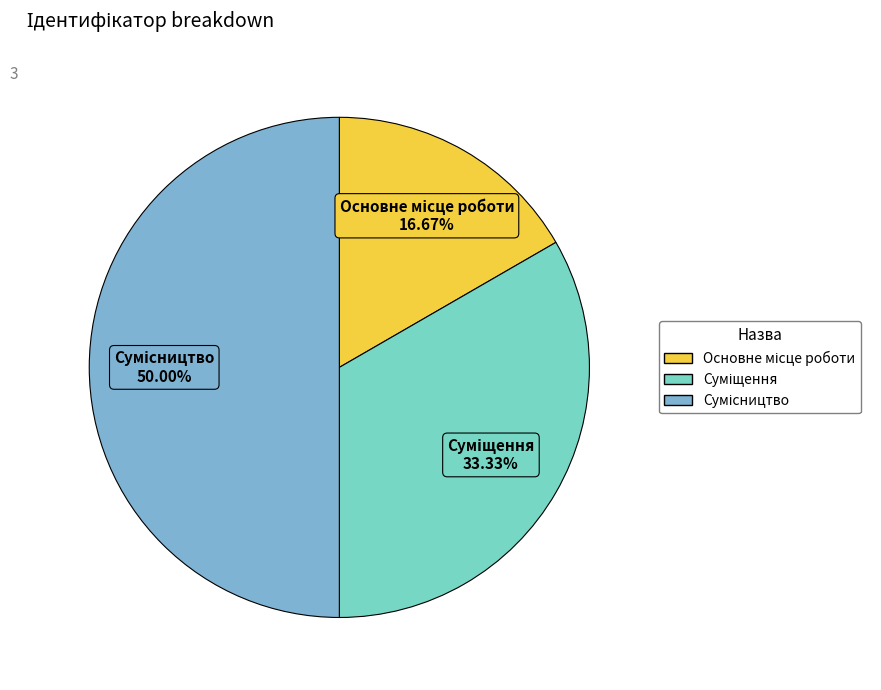

Count the number of slices in the pie.

3